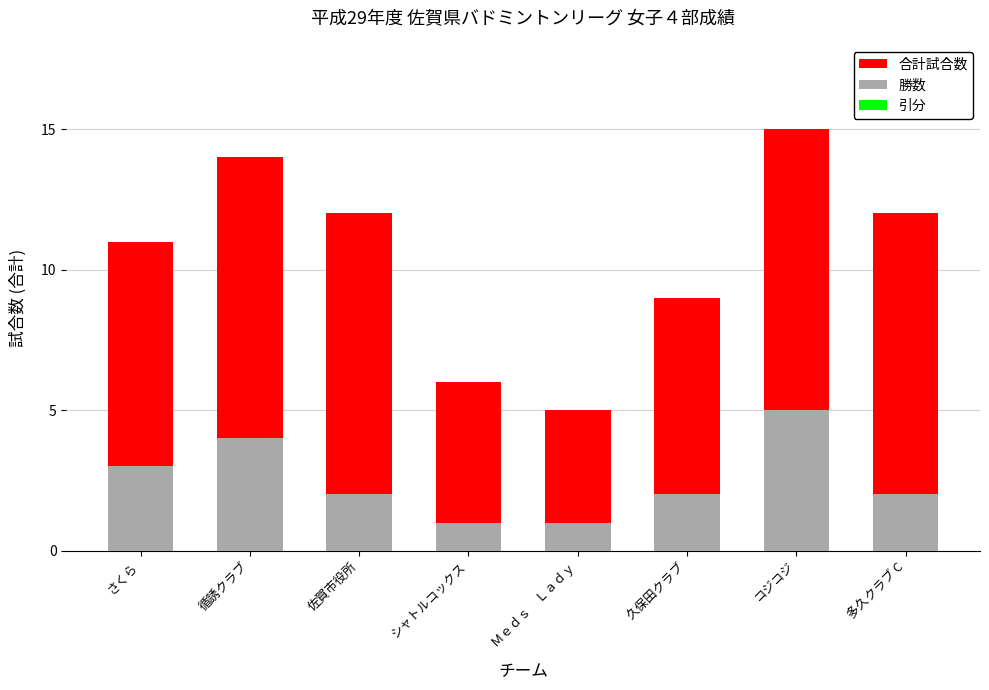

How many groups of bars are there?

8